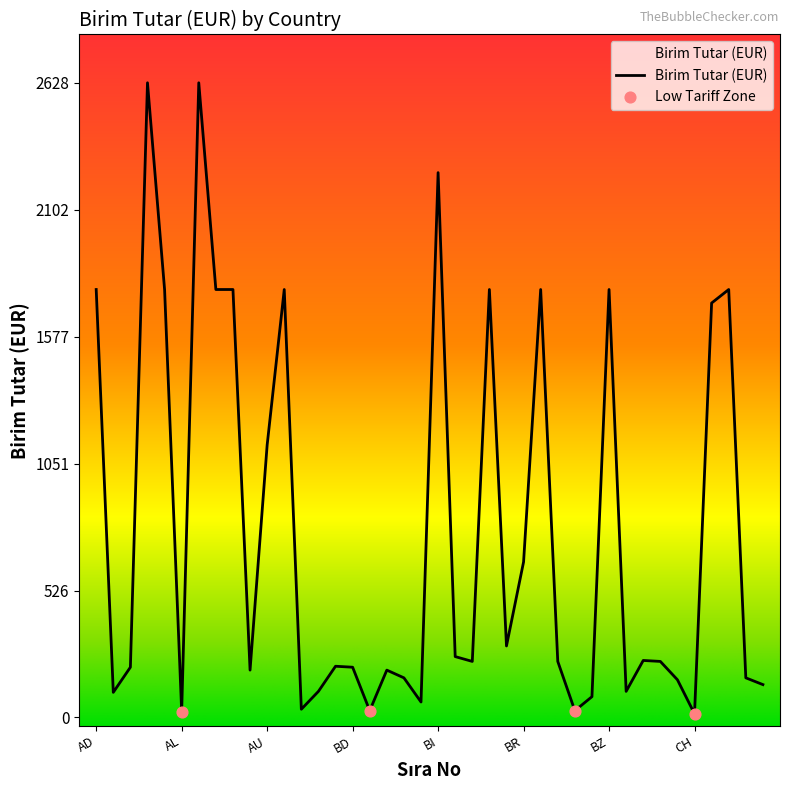

Between BT and BE, which is larger?

BT